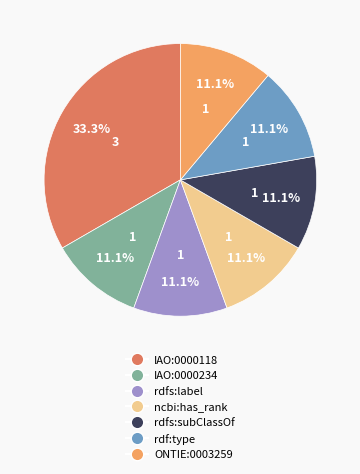

To the nearest percent, what is the combined percentage of rdfs:label and rdf:type?

22%